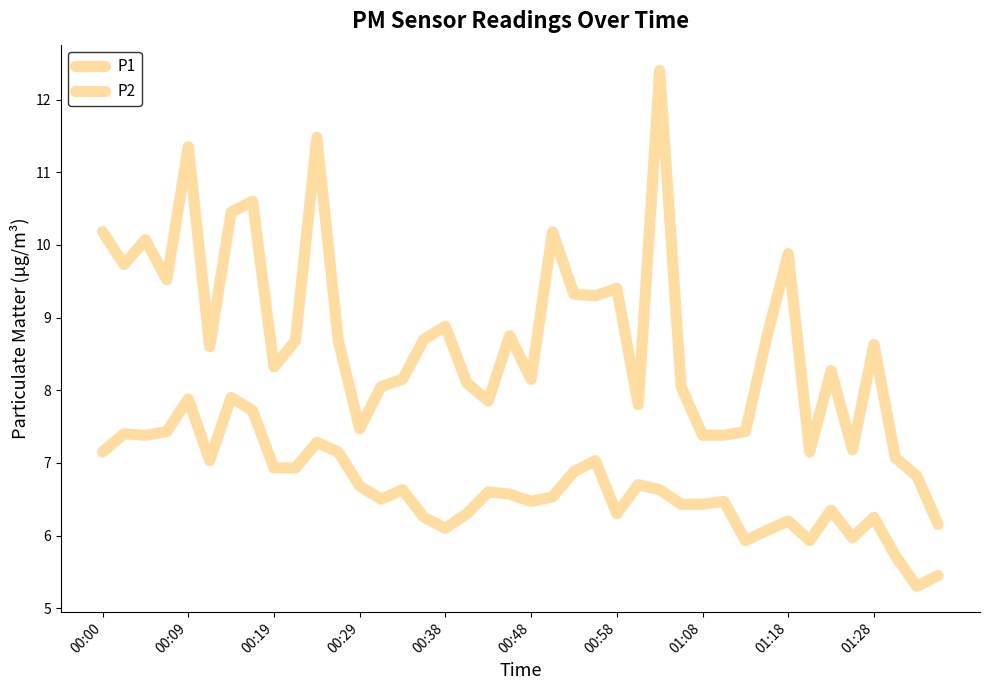

Does the chart have visible grid lines?

No